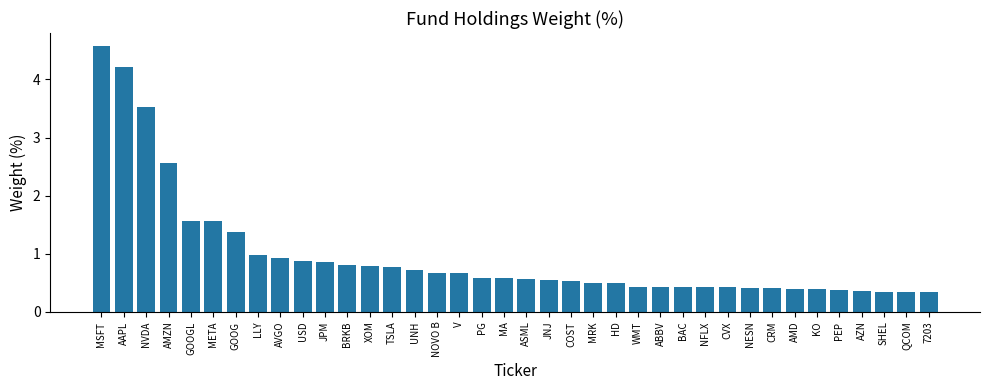

Which has a higher value, LLY or WMT?

LLY